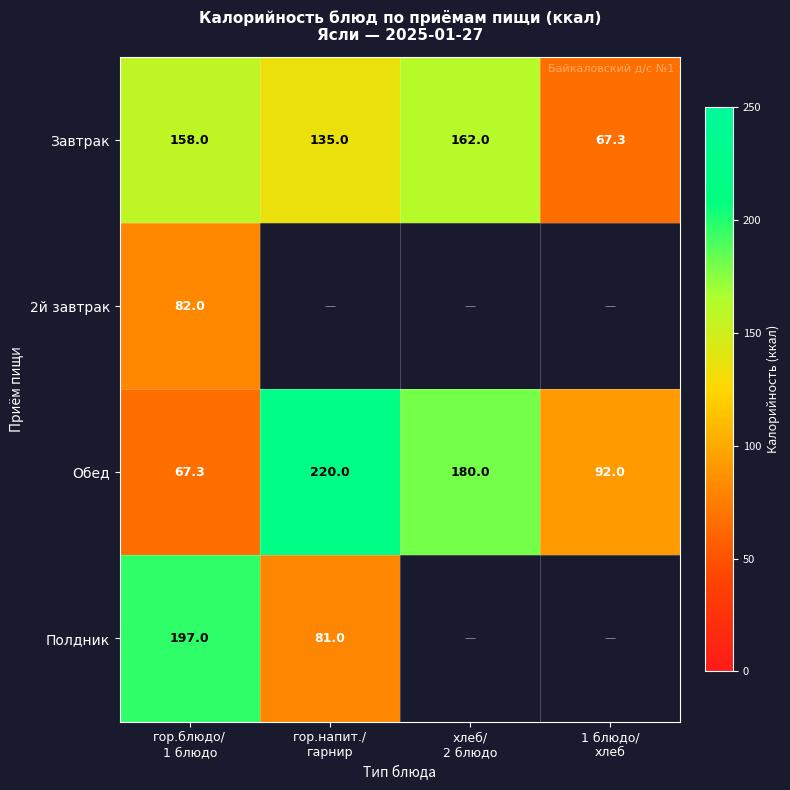

What is the difference between the second highest and second lowest values in the Завтрак series?

23.0